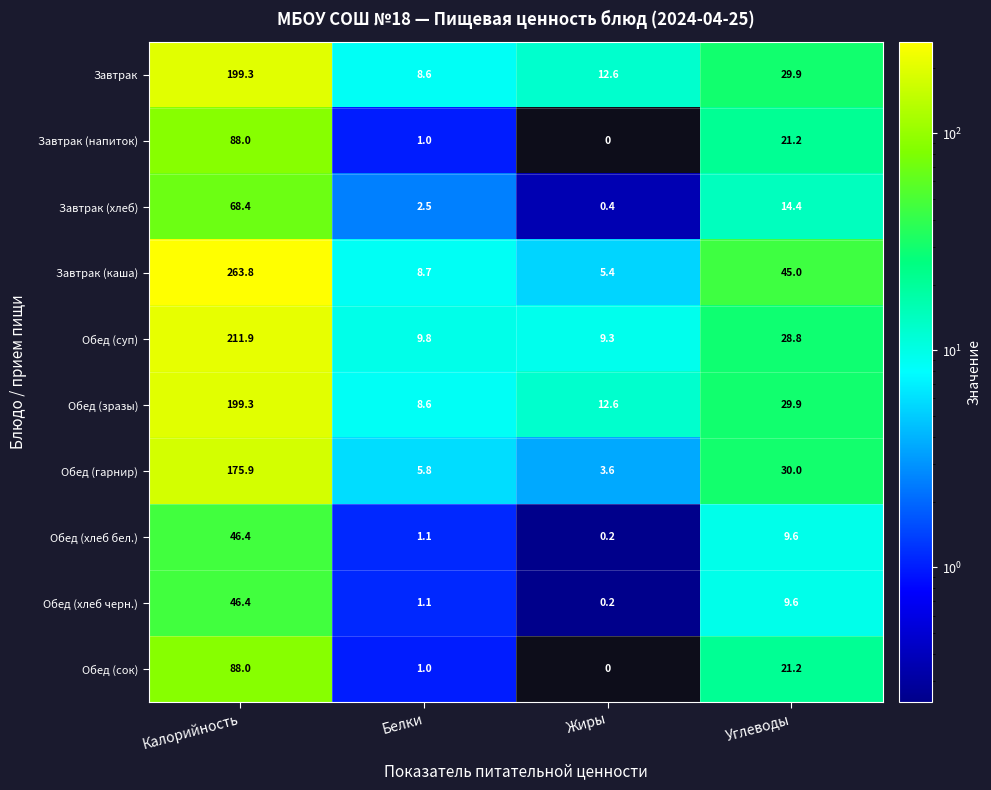

What is the average value of the Завтрак (напиток) series?

27.6